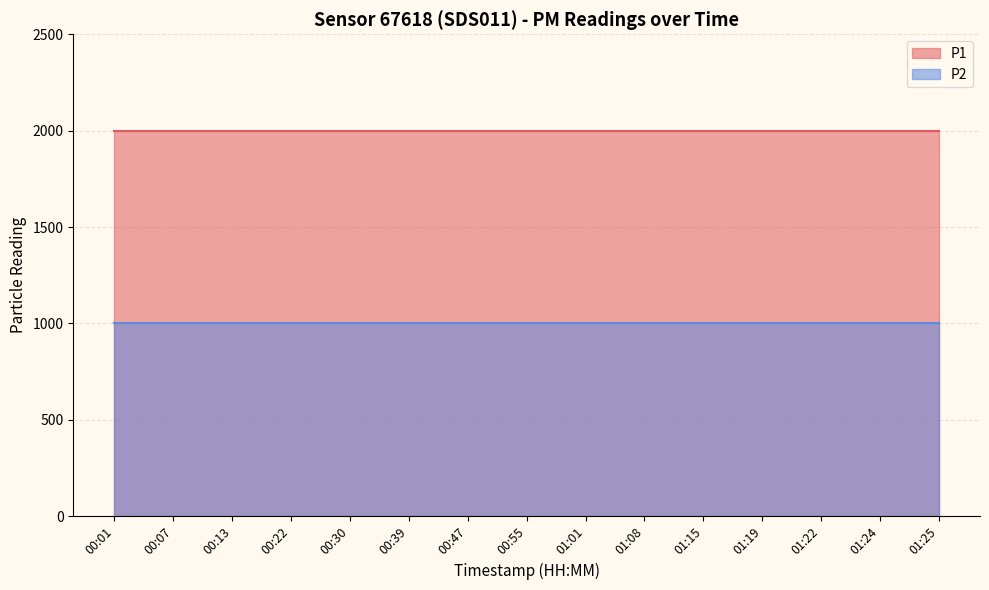

True or false: P2 and P1 intersect in this chart.

False